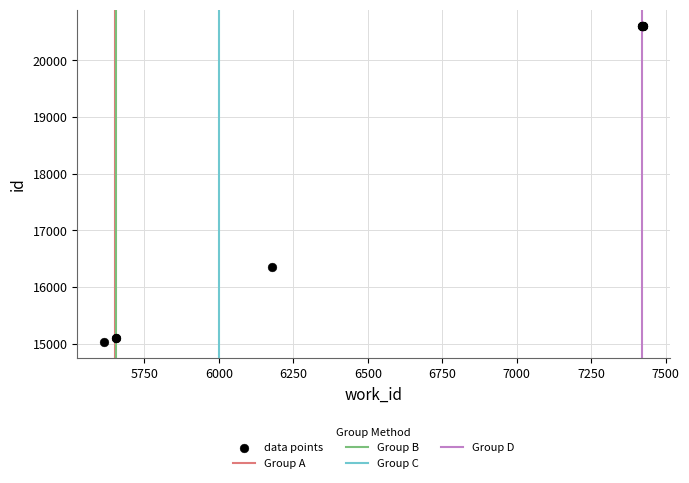

What Y value in the scatter plot is closest to 17820?

16355